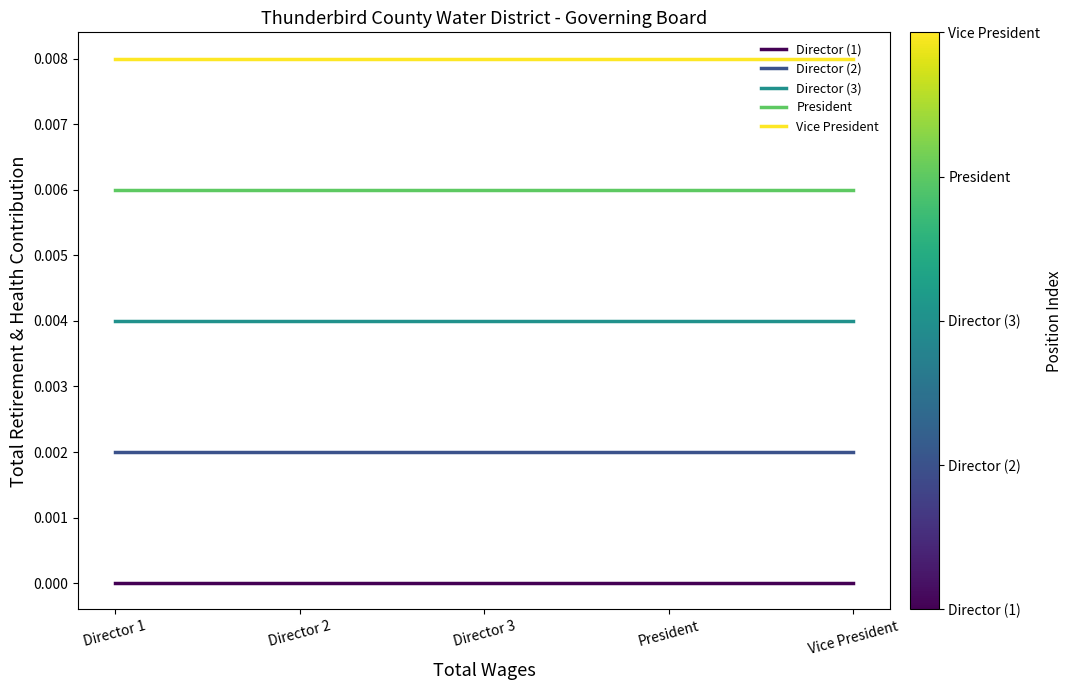

How many categories are shown in the chart?

5